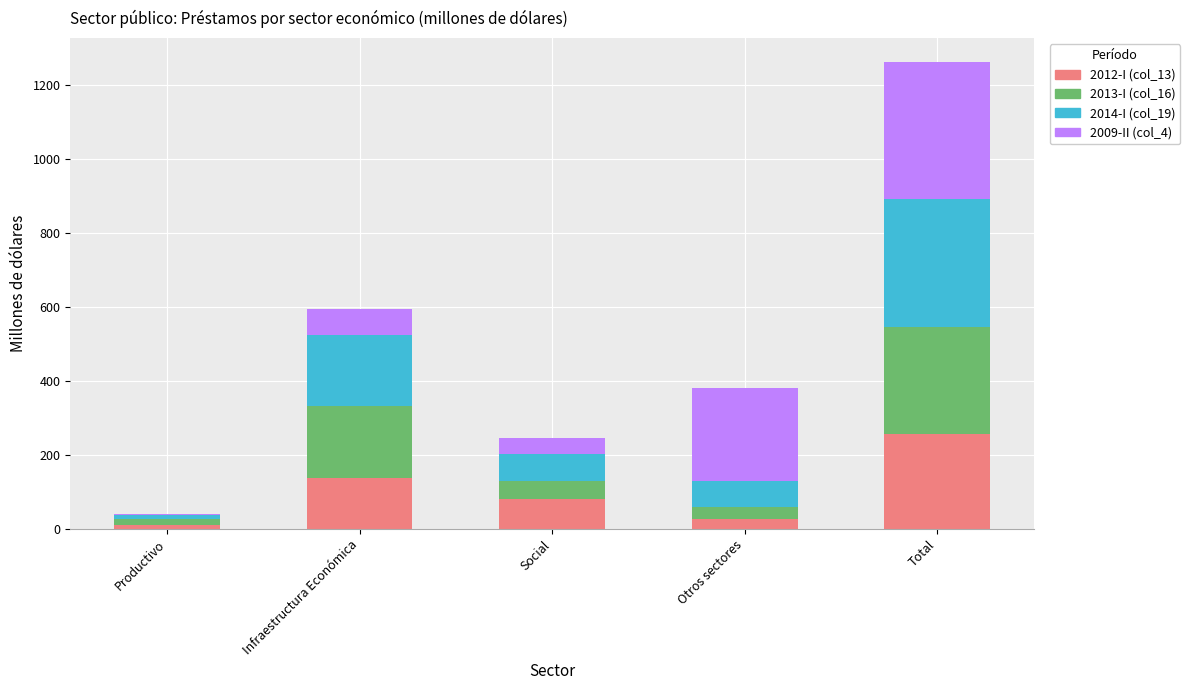

What are all the series names shown in the legend?

2012-I (col_13), 2013-I (col_16), 2014-I (col_19), 2009-II (col_4)